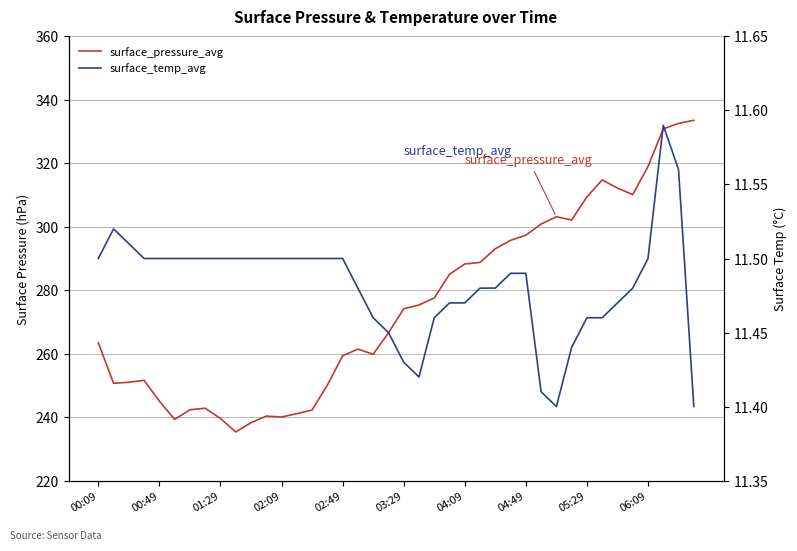

True or false: surface_pressure_avg and surface_temp_avg cross at least once.

False